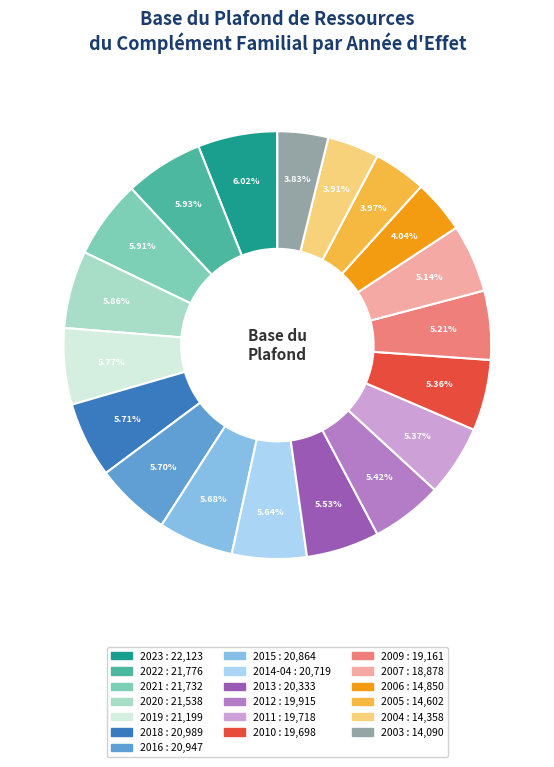

Which has a higher value, 2011 or 2022?

2022